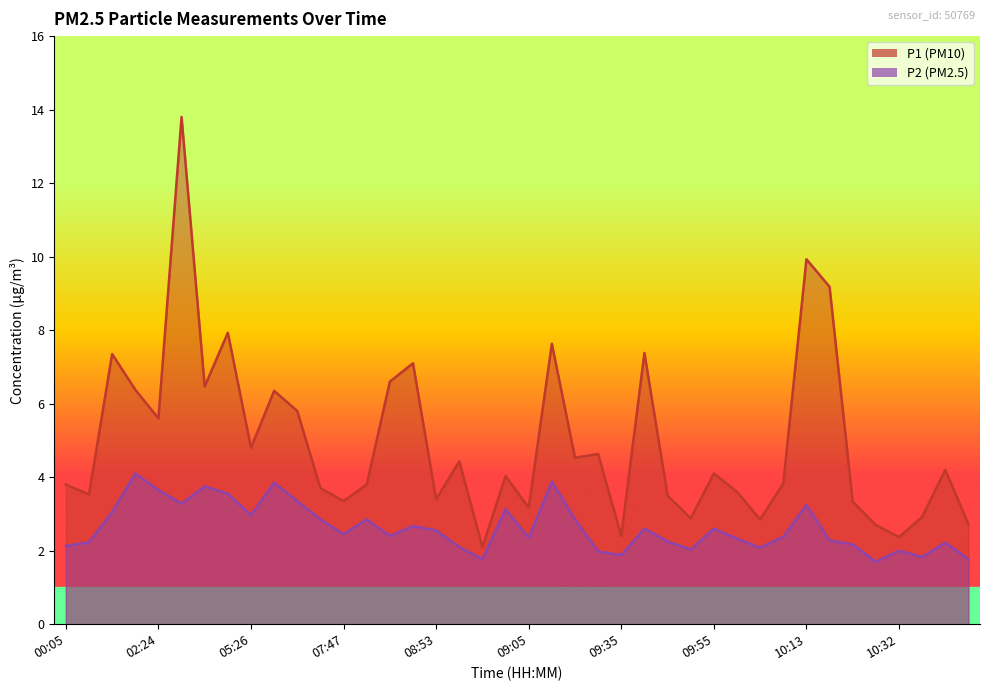

What is the difference between the P2 values at 06:33 and 02:24?

0.8